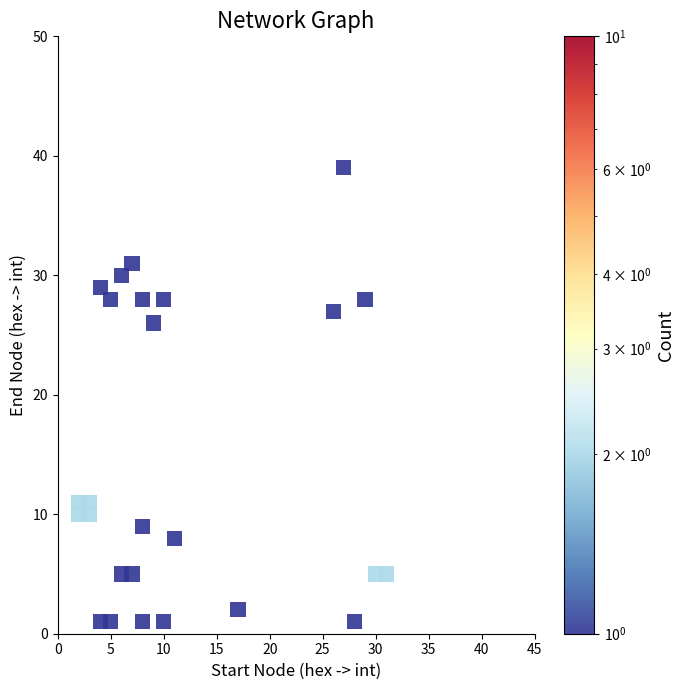

What Y value in the scatter plot is closest to 20?

26